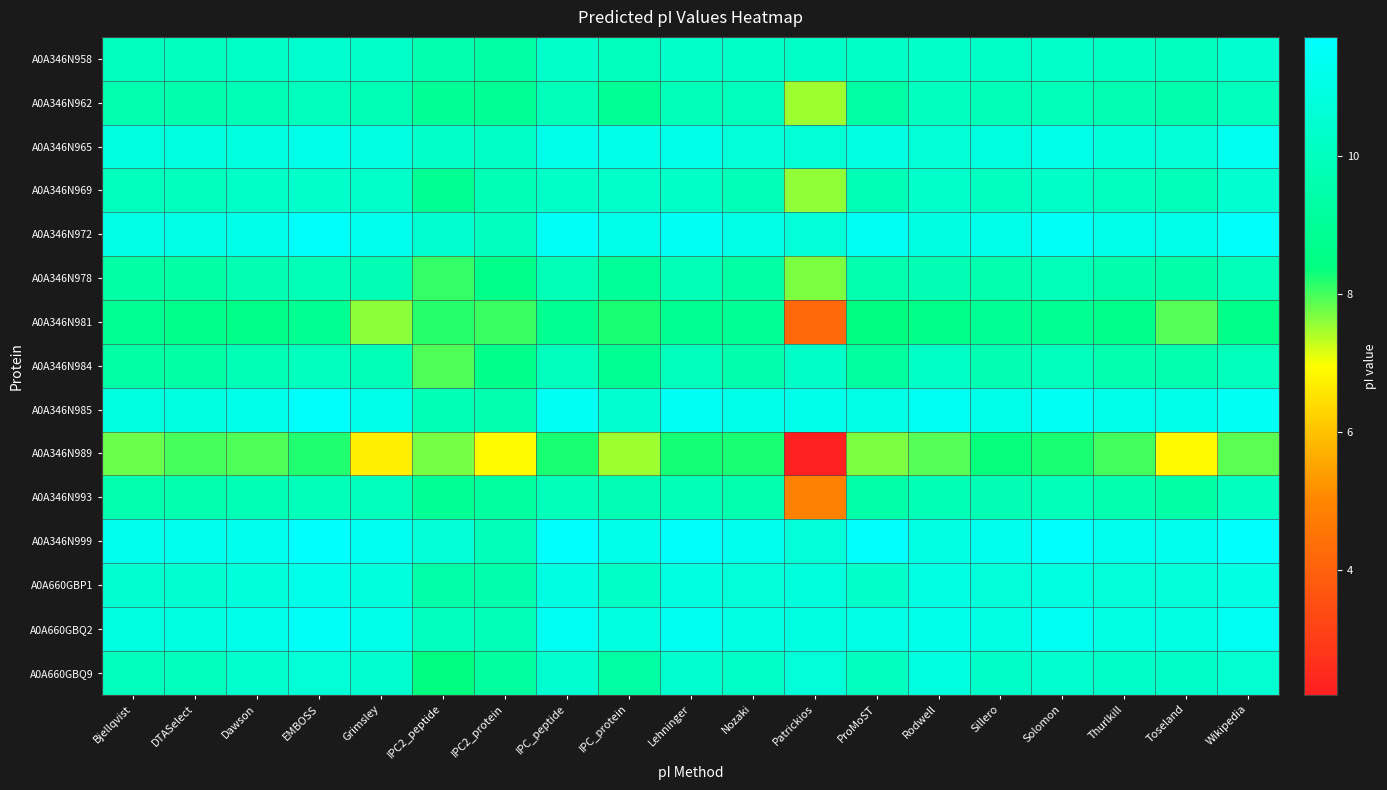

Reading left to right, what are all the values shown in this chart?

A0A346N958: Bjellqvist=10.1	DTASelect=10.0	Dawson=10.3	EMBOSS=10.4	Grimsley=10.3	IPC2_peptide=9.6	IPC2_protein=9.4	IPC_peptide=10.3	IPC_protein=10.0	Lehninger=10.3	Nozaki=10.2	Patrickios=10.2	ProMoST=10.3	Rodwell=10.4	Sillero=10.2	Solomon=10.4	Thurlkill=10.1	Toseland=10.0	Wikipedia=10.5
A0A346N962: Bjellqvist=9.7	DTASelect=9.5	Dawson=9.8	EMBOSS=10.0	Grimsley=9.8	IPC2_peptide=9.0	IPC2_protein=8.9	IPC_peptide=9.9	IPC_protein=8.9	Lehninger=9.9	Nozaki=9.9	Patrickios=7.5	ProMoST=9.4	Rodwell=10.1	Sillero=9.9	Solomon=9.9	Thurlkill=9.7	Toseland=9.5	Wikipedia=9.9
A0A346N965: Bjellqvist=10.8	DTASelect=10.8	Dawson=10.9	EMBOSS=11.1	Grimsley=11.0	IPC2_peptide=10.3	IPC2_protein=10.2	IPC_peptide=11.2	IPC_protein=11.2	Lehninger=11.1	Nozaki=10.7	Patrickios=10.6	ProMoST=11.0	Rodwell=10.6	Sillero=10.8	Solomon=11.2	Thurlkill=10.8	Toseland=10.7	Wikipedia=11.3
A0A346N969: Bjellqvist=10.0	DTASelect=10.0	Dawson=10.2	EMBOSS=10.3	Grimsley=10.3	IPC2_peptide=8.9	IPC2_protein=9.8	IPC_peptide=10.3	IPC_protein=10.4	Lehninger=10.2	Nozaki=9.8	Patrickios=7.6	ProMoST=9.8	Rodwell=10.3	Sillero=10.1	Solomon=10.3	Thurlkill=10.0	Toseland=9.9	Wikipedia=10.5
A0A346N972: Bjellqvist=11.1	DTASelect=11.1	Dawson=11.2	EMBOSS=11.6	Grimsley=11.2	IPC2_peptide=10.5	IPC2_protein=10.1	IPC_peptide=11.5	IPC_protein=11.2	Lehninger=11.4	Nozaki=11.1	Patrickios=10.7	ProMoST=11.5	Rodwell=11.0	Sillero=11.1	Solomon=11.5	Thurlkill=11.1	Toseland=11.1	Wikipedia=11.6
A0A346N978: Bjellqvist=9.4	DTASelect=9.4	Dawson=9.7	EMBOSS=9.9	Grimsley=9.8	IPC2_peptide=8.1	IPC2_protein=8.7	IPC_peptide=9.9	IPC_protein=9.0	Lehninger=9.9	Nozaki=9.4	Patrickios=7.7	ProMoST=9.6	Rodwell=9.8	Sillero=9.6	Solomon=9.9	Thurlkill=9.5	Toseland=9.5	Wikipedia=9.9
A0A346N981: Bjellqvist=8.9	DTASelect=8.6	Dawson=8.6	EMBOSS=8.8	Grimsley=7.6	IPC2_peptide=8.2	IPC2_protein=8.0	IPC_peptide=8.8	IPC_protein=8.2	Lehninger=8.8	Nozaki=8.9	Patrickios=4.2	ProMoST=8.4	Rodwell=8.6	Sillero=8.9	Solomon=8.9	Thurlkill=8.6	Toseland=7.9	Wikipedia=8.6
A0A346N984: Bjellqvist=9.4	DTASelect=9.4	Dawson=9.8	EMBOSS=10.0	Grimsley=9.8	IPC2_peptide=7.9	IPC2_protein=8.7	IPC_peptide=10.0	IPC_protein=8.9	Lehninger=9.9	Nozaki=9.6	Patrickios=10.3	ProMoST=9.2	Rodwell=10.2	Sillero=9.7	Solomon=10.0	Thurlkill=9.6	Toseland=9.7	Wikipedia=9.9
A0A346N985: Bjellqvist=10.9	DTASelect=10.9	Dawson=11.2	EMBOSS=11.6	Grimsley=11.2	IPC2_peptide=9.8	IPC2_protein=9.6	IPC_peptide=11.4	IPC_protein=10.5	Lehninger=11.4	Nozaki=11.1	Patrickios=11.2	ProMoST=11.1	Rodwell=11.4	Sillero=11.1	Solomon=11.4	Thurlkill=11.1	Toseland=11.2	Wikipedia=11.4
A0A346N989: Bjellqvist=7.8	DTASelect=8.0	Dawson=8.0	EMBOSS=8.2	Grimsley=6.7	IPC2_peptide=7.7	IPC2_protein=6.9	IPC_peptide=8.2	IPC_protein=7.5	Lehninger=8.3	Nozaki=8.2	Patrickios=2.2	ProMoST=7.7	Rodwell=7.9	Sillero=8.4	Solomon=8.2	Thurlkill=8.0	Toseland=6.9	Wikipedia=7.9
A0A346N993: Bjellqvist=9.7	DTASelect=9.6	Dawson=9.8	EMBOSS=9.9	Grimsley=9.9	IPC2_peptide=8.9	IPC2_protein=9.2	IPC_peptide=9.9	IPC_protein=9.8	Lehninger=9.9	Nozaki=9.6	Patrickios=4.9	ProMoST=9.5	Rodwell=9.8	Sillero=9.8	Solomon=9.9	Thurlkill=9.6	Toseland=9.4	Wikipedia=10.1
A0A346N999: Bjellqvist=11.2	DTASelect=11.2	Dawson=11.3	EMBOSS=11.7	Grimsley=11.3	IPC2_peptide=10.7	IPC2_protein=9.9	IPC_peptide=11.7	IPC_protein=11.2	Lehninger=11.6	Nozaki=11.2	Patrickios=10.7	ProMoST=11.7	Rodwell=11.0	Sillero=11.2	Solomon=11.7	Thurlkill=11.2	Toseland=11.2	Wikipedia=11.7
A0A660GBP1: Bjellqvist=10.5	DTASelect=10.5	Dawson=10.8	EMBOSS=11.1	Grimsley=10.8	IPC2_peptide=9.4	IPC2_protein=9.5	IPC_peptide=10.9	IPC_protein=10.2	Lehninger=10.9	Nozaki=10.7	Patrickios=10.8	ProMoST=10.4	Rodwell=11.0	Sillero=10.7	Solomon=10.9	Thurlkill=10.7	Toseland=10.7	Wikipedia=11.0
A0A660GBQ2: Bjellqvist=10.9	DTASelect=10.9	Dawson=11.1	EMBOSS=11.5	Grimsley=11.1	IPC2_peptide=10.0	IPC2_protein=9.8	IPC_peptide=11.4	IPC_protein=10.9	Lehninger=11.3	Nozaki=11.0	Patrickios=10.9	ProMoST=11.1	Rodwell=11.2	Sillero=11.1	Solomon=11.4	Thurlkill=11.0	Toseland=11.1	Wikipedia=11.4
A0A660GBQ9: Bjellqvist=10.0	DTASelect=10.0	Dawson=10.4	EMBOSS=10.7	Grimsley=10.4	IPC2_peptide=8.4	IPC2_protein=9.2	IPC_peptide=10.5	IPC_protein=9.3	Lehninger=10.5	Nozaki=10.2	Patrickios=10.7	ProMoST=10.1	Rodwell=10.9	Sillero=10.3	Solomon=10.5	Thurlkill=10.3	Toseland=10.3	Wikipedia=10.5